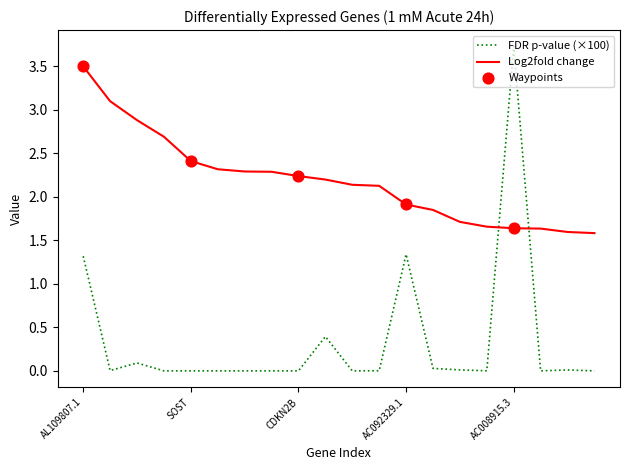

Which series has the largest total across all categories?

Log2fold change